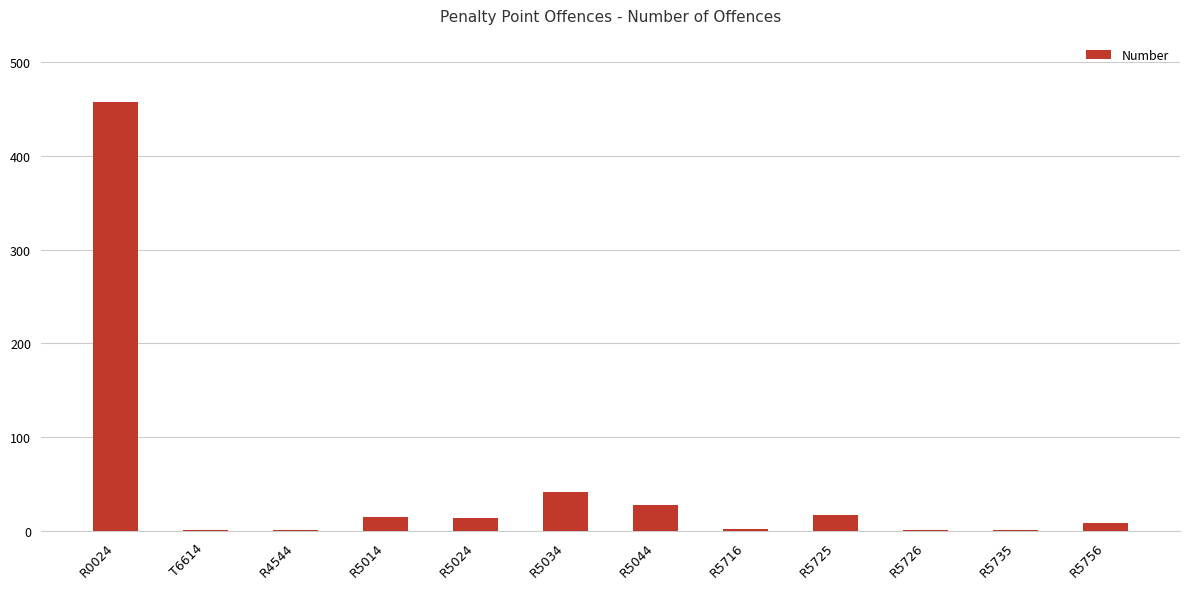

Which has a higher value, R0024 or R5725?

R0024